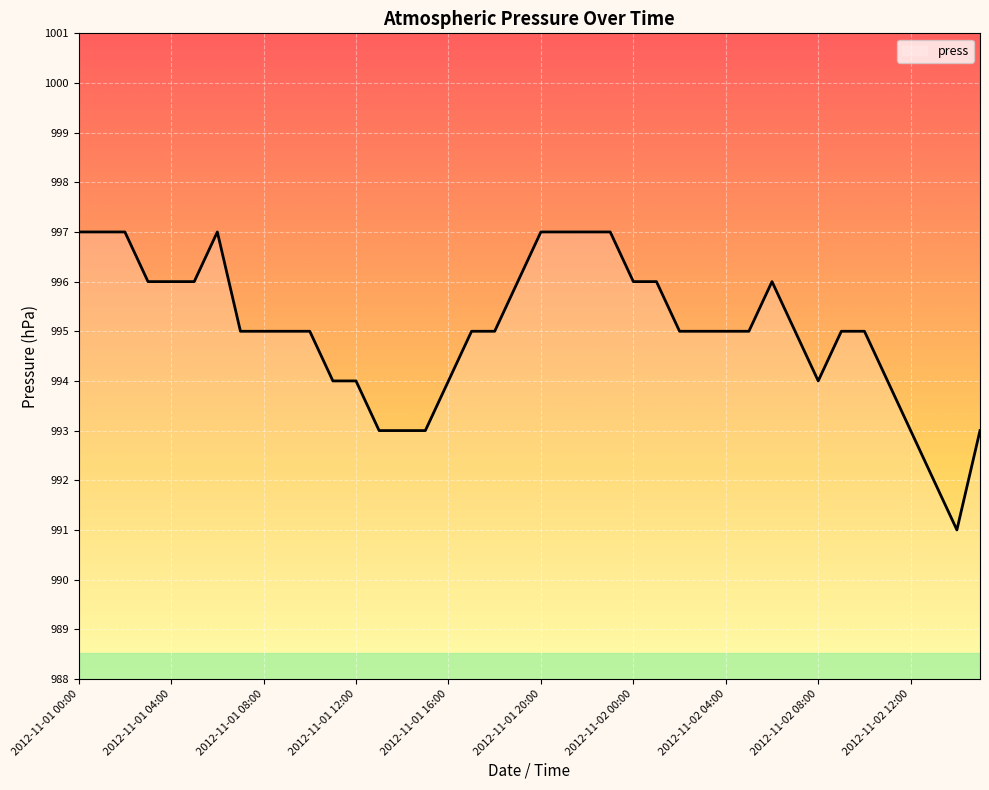

What is the difference between the maximum and minimum values?

6